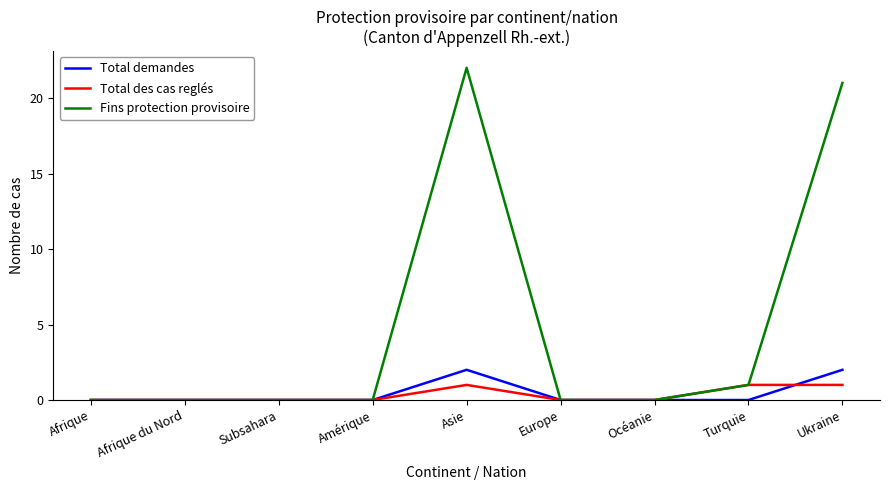

What position from the left is Ukraine?

9